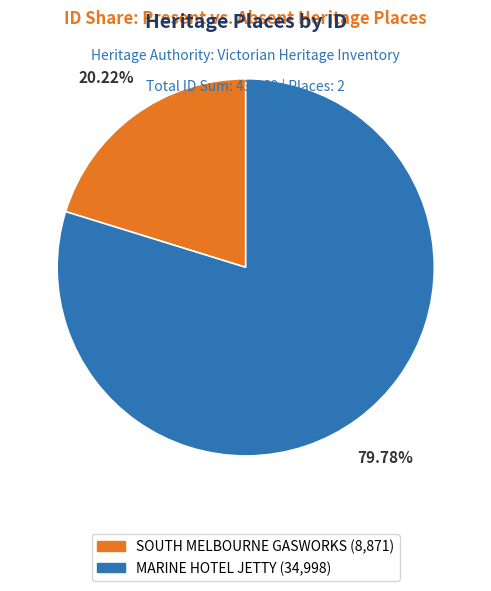

Rank the categories by value from lowest to highest.

SOUTH MELBOURNE GASWORKS, MARINE HOTEL JETTY